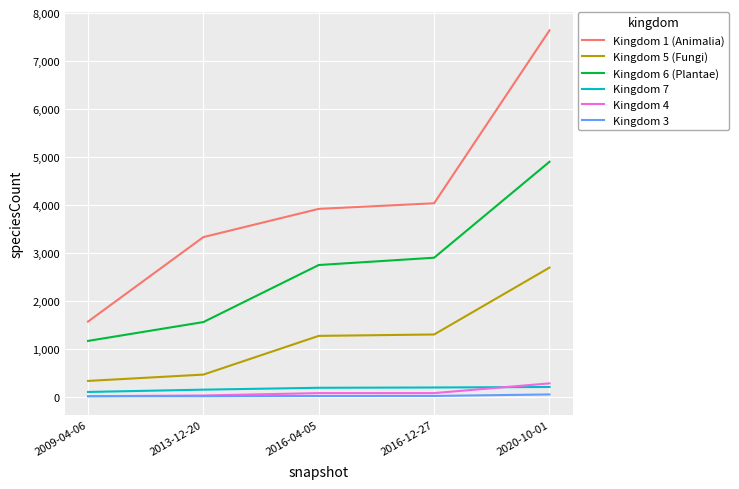

The value of Kingdom 6 (Plantae) at 2020-10-01 is 4900. True or false?

True